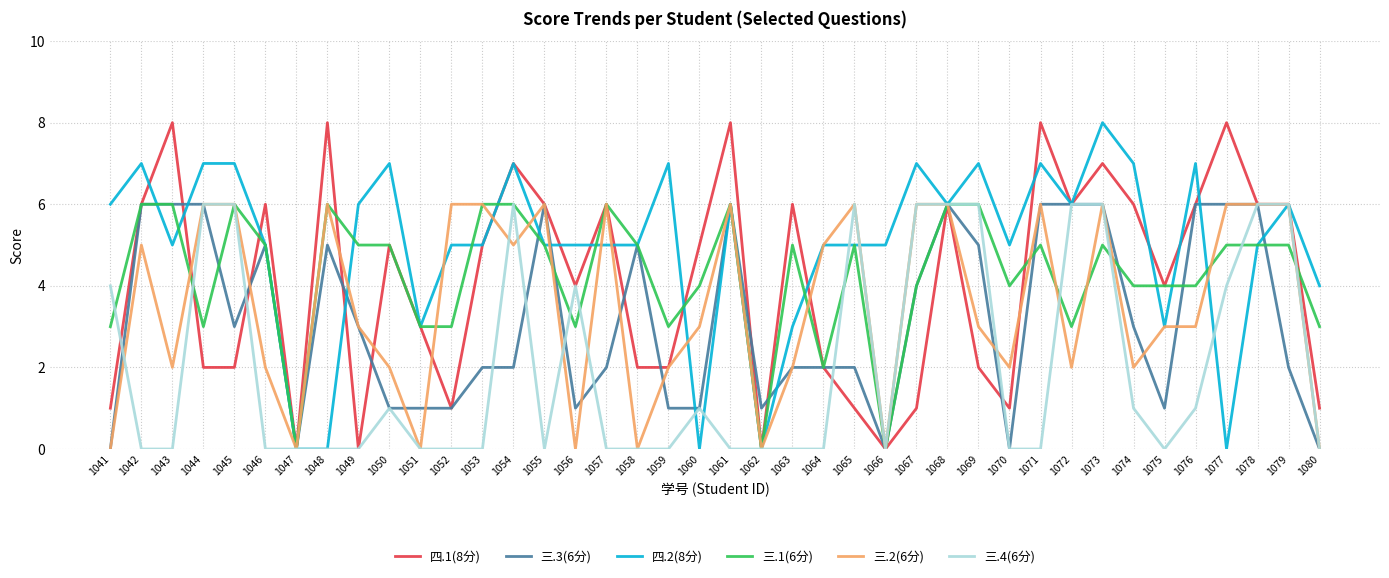

Which series changed the most between 1042 and 1069?

三.4(6分)